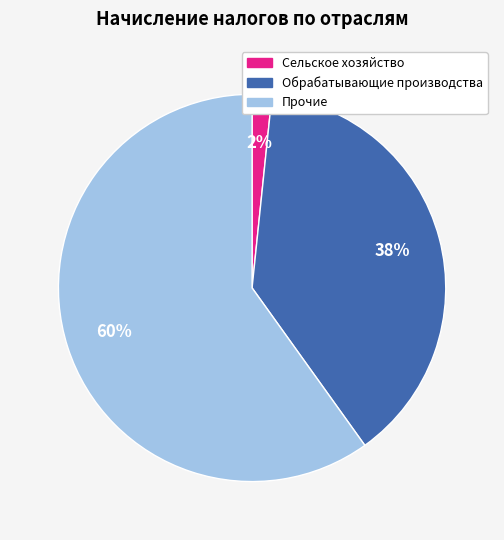

To the nearest percent, what is the difference between the largest and smallest slice percentages?

58%